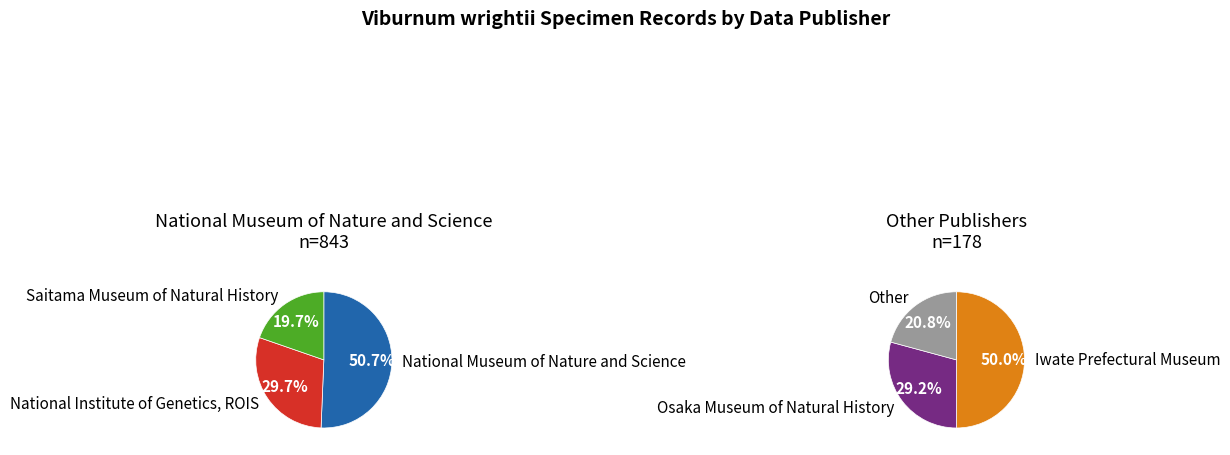

To the nearest percent, what is the combined percentage of National Institute of Genetics, ROIS and Other?

28%